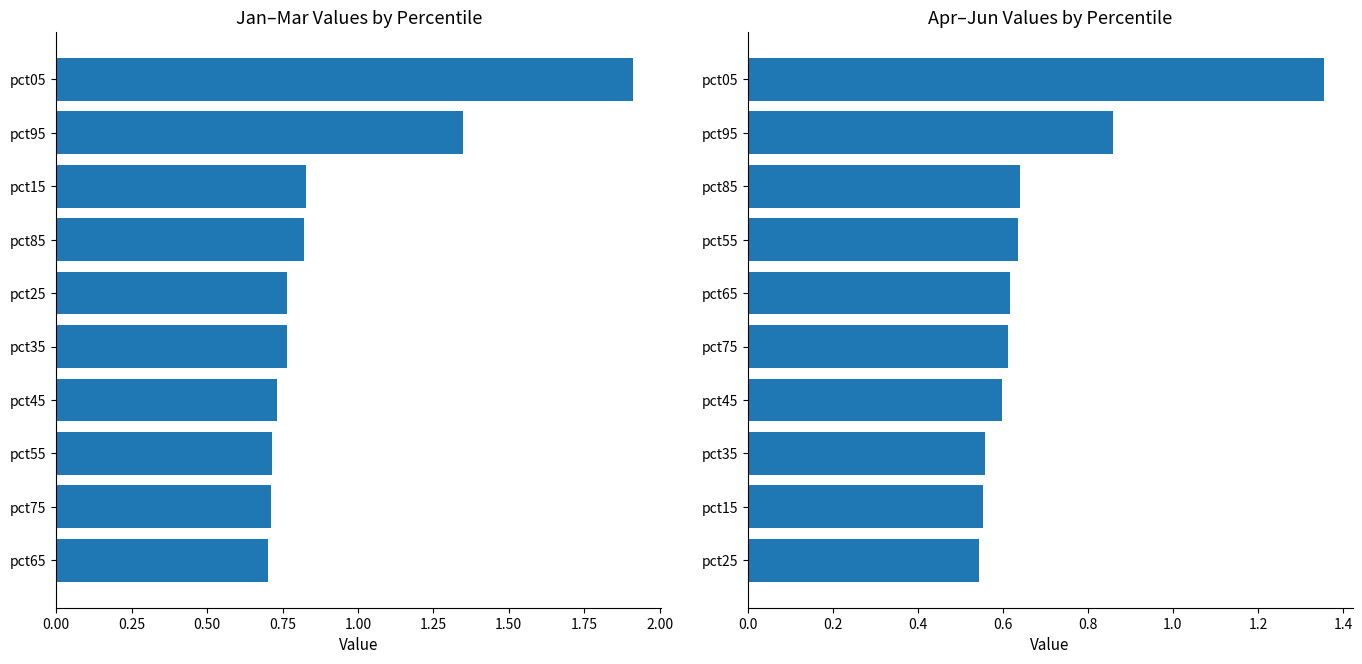

Rank the series by their average value, from highest to lowest.

Jan-Mar avg, Apr-Jun avg